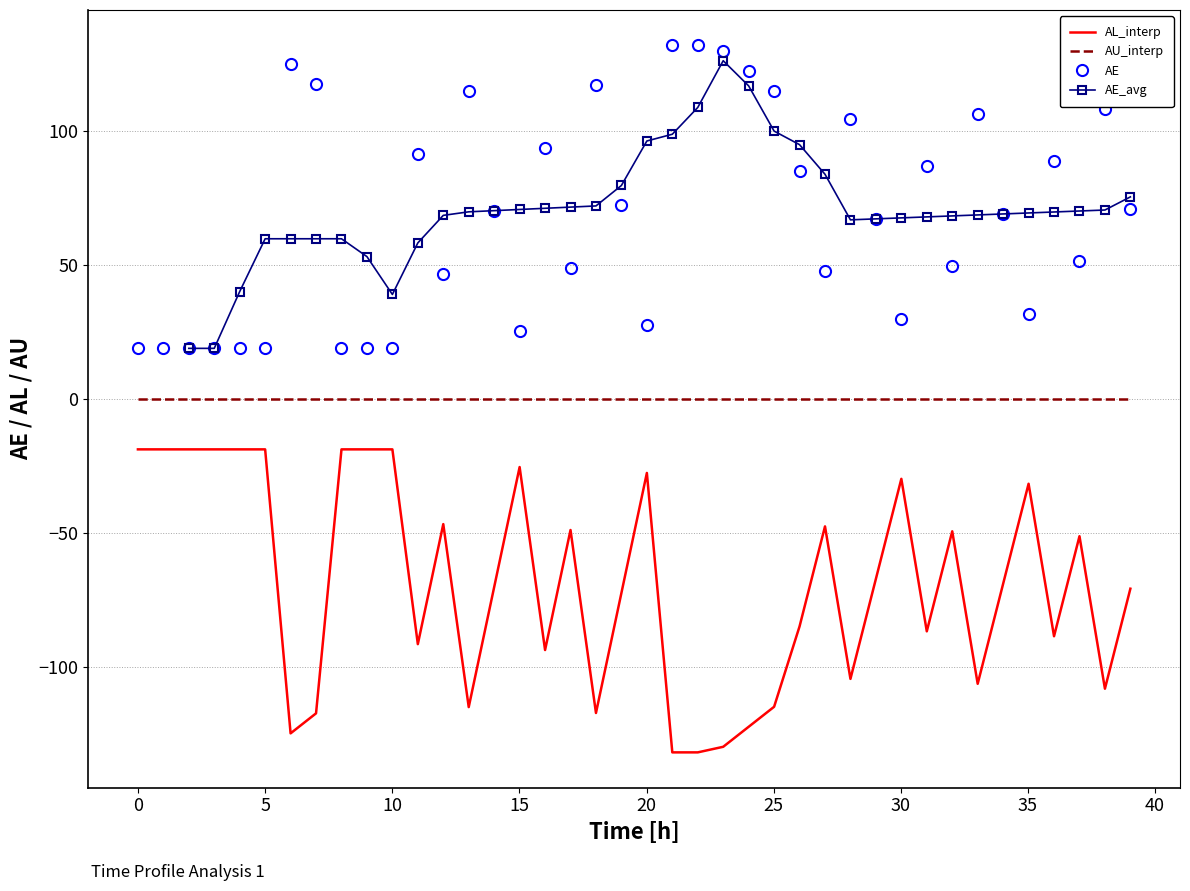

True or false: AE and AL_interp intersect in this chart.

False